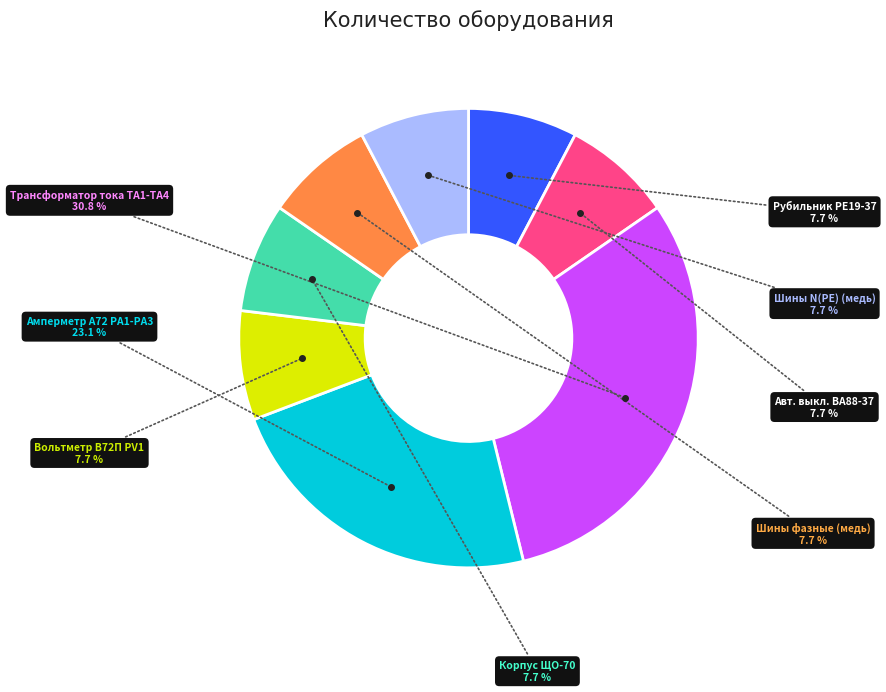

Does any single category account for the majority?

No